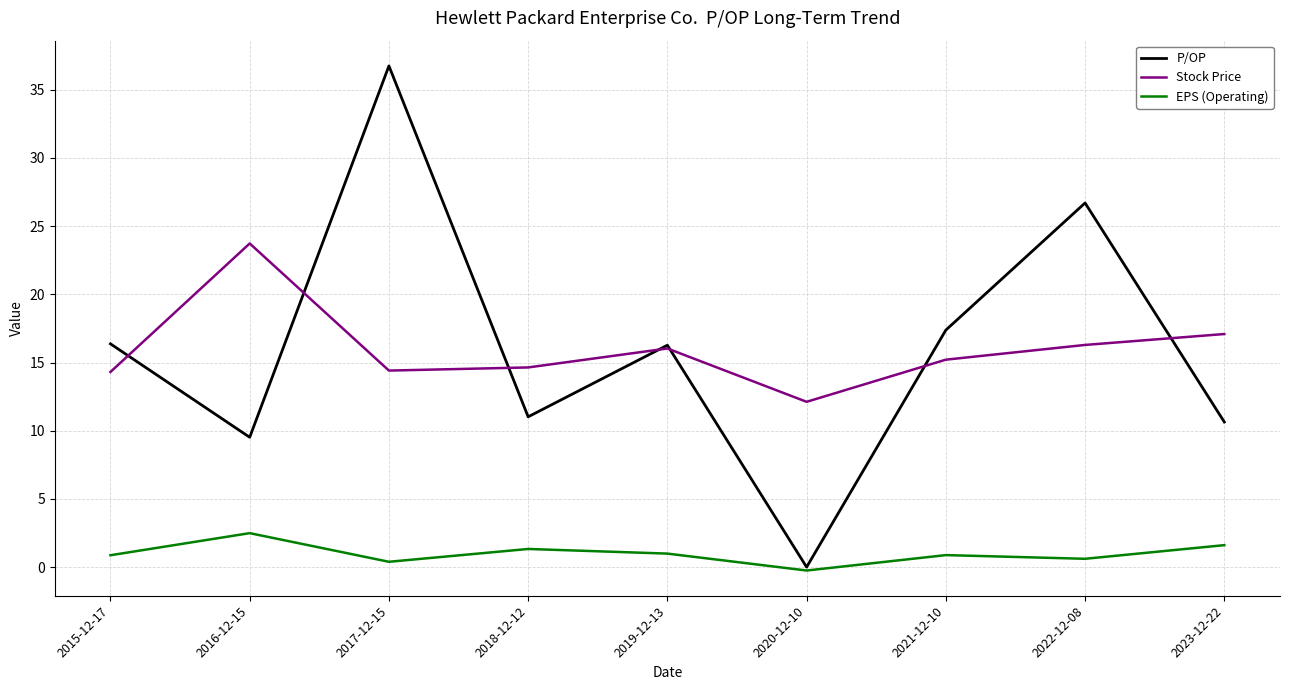

Which series changed the most between 2021-12-10 and 2023-12-22?

P/OP